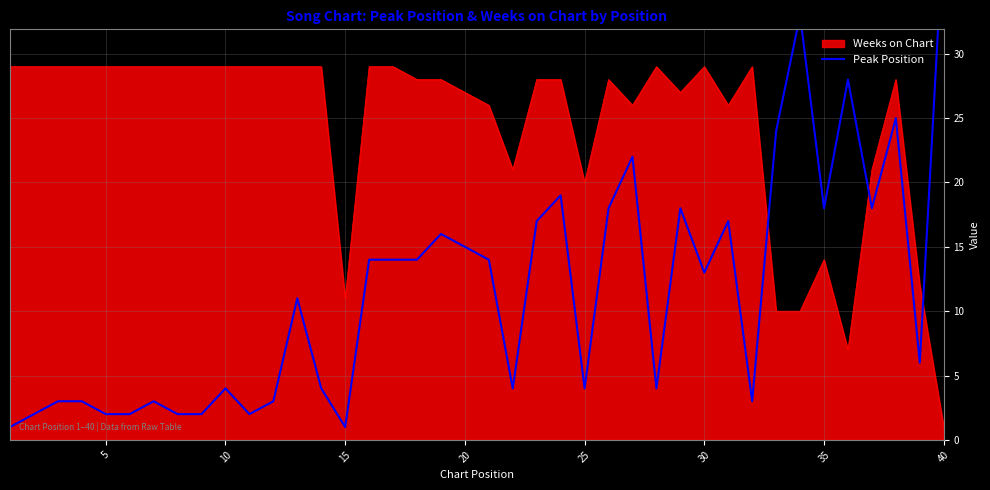

What is the maximum value for Weeks on Chart?

29